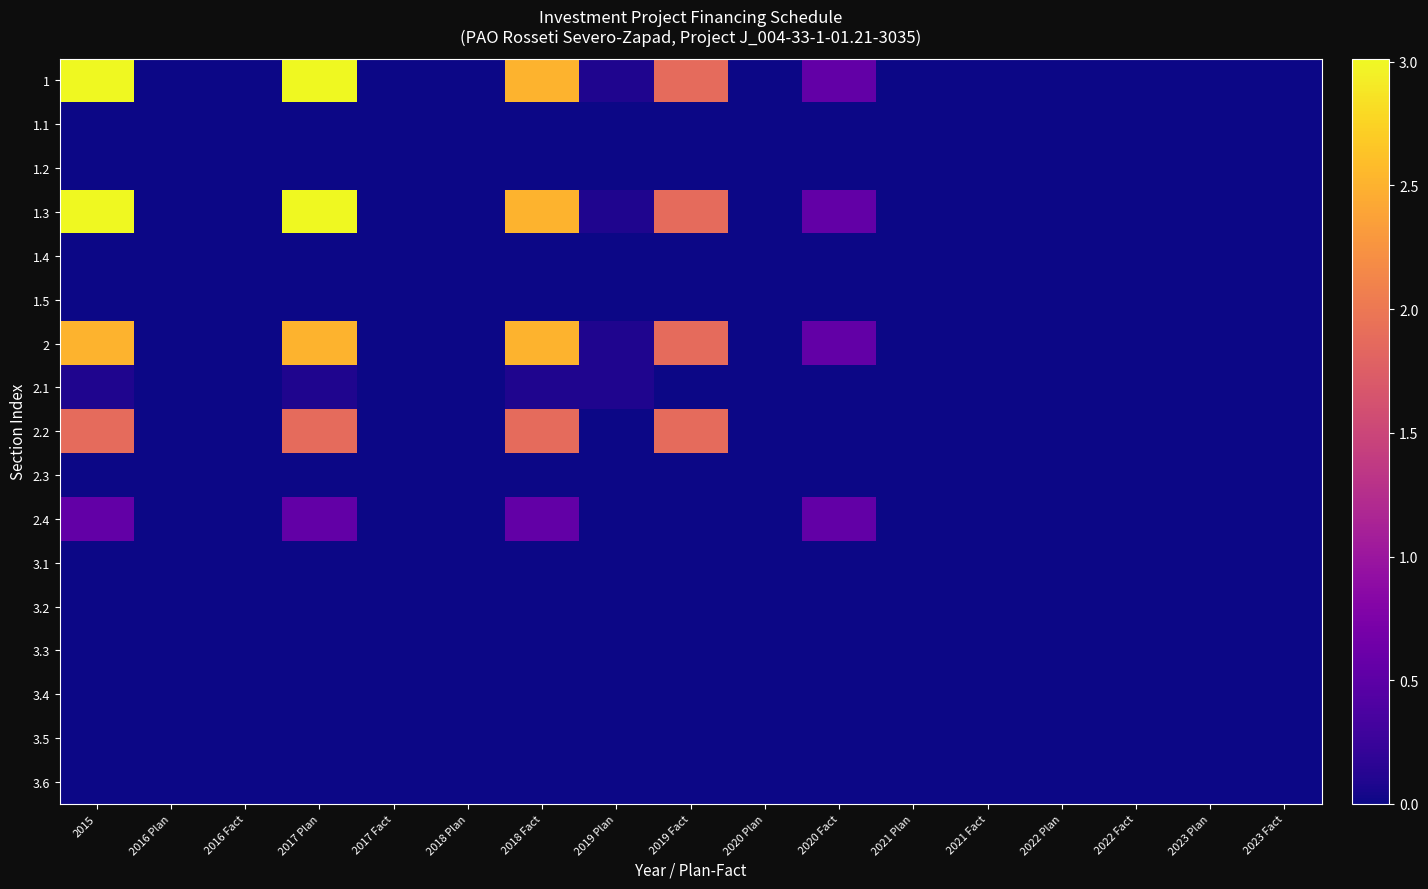

Reading right to left, transcribe all the data shown in this chart.

1: 2023 Fact=0.0	2023 Plan=0.0	2022 Fact=0.0	2022 Plan=0.0	2021 Fact=0.0	2021 Plan=0.0	2020 Fact=0.5	2020 Plan=0.0	2019 Fact=1.9	2019 Plan=0.1	2018 Fact=2.5	2018 Plan=0.0	2017 Fact=0.0	2017 Plan=3.0	2016 Fact=0.0	2016 Plan=0.0	2015=3.0
1.1: 2023 Fact=0.0	2023 Plan=0.0	2022 Fact=0.0	2022 Plan=0.0	2021 Fact=0.0	2021 Plan=0.0	2020 Fact=0.0	2020 Plan=0.0	2019 Fact=0.0	2019 Plan=0.0	2018 Fact=0.0	2018 Plan=0.0	2017 Fact=0.0	2017 Plan=0.0	2016 Fact=0.0	2016 Plan=0.0	2015=0.0
1.2: 2023 Fact=0.0	2023 Plan=0.0	2022 Fact=0.0	2022 Plan=0.0	2021 Fact=0.0	2021 Plan=0.0	2020 Fact=0.0	2020 Plan=0.0	2019 Fact=0.0	2019 Plan=0.0	2018 Fact=0.0	2018 Plan=0.0	2017 Fact=0.0	2017 Plan=0.0	2016 Fact=0.0	2016 Plan=0.0	2015=0.0
1.3: 2023 Fact=0.0	2023 Plan=0.0	2022 Fact=0.0	2022 Plan=0.0	2021 Fact=0.0	2021 Plan=0.0	2020 Fact=0.5	2020 Plan=0.0	2019 Fact=1.9	2019 Plan=0.1	2018 Fact=2.5	2018 Plan=0.0	2017 Fact=0.0	2017 Plan=3.0	2016 Fact=0.0	2016 Plan=0.0	2015=3.0
1.4: 2023 Fact=0.0	2023 Plan=0.0	2022 Fact=0.0	2022 Plan=0.0	2021 Fact=0.0	2021 Plan=0.0	2020 Fact=0.0	2020 Plan=0.0	2019 Fact=0.0	2019 Plan=0.0	2018 Fact=0.0	2018 Plan=0.0	2017 Fact=0.0	2017 Plan=0.0	2016 Fact=0.0	2016 Plan=0.0	2015=0.0
1.5: 2023 Fact=0.0	2023 Plan=0.0	2022 Fact=0.0	2022 Plan=0.0	2021 Fact=0.0	2021 Plan=0.0	2020 Fact=0.0	2020 Plan=0.0	2019 Fact=0.0	2019 Plan=0.0	2018 Fact=0.0	2018 Plan=0.0	2017 Fact=0.0	2017 Plan=0.0	2016 Fact=0.0	2016 Plan=0.0	2015=0.0
2: 2023 Fact=0.0	2023 Plan=0.0	2022 Fact=0.0	2022 Plan=0.0	2021 Fact=0.0	2021 Plan=0.0	2020 Fact=0.5	2020 Plan=0.0	2019 Fact=1.9	2019 Plan=0.1	2018 Fact=2.5	2018 Plan=0.0	2017 Fact=0.0	2017 Plan=2.5	2016 Fact=0.0	2016 Plan=0.0	2015=2.5
2.1: 2023 Fact=0.0	2023 Plan=0.0	2022 Fact=0.0	2022 Plan=0.0	2021 Fact=0.0	2021 Plan=0.0	2020 Fact=0.0	2020 Plan=0.0	2019 Fact=0.0	2019 Plan=0.1	2018 Fact=0.1	2018 Plan=0.0	2017 Fact=0.0	2017 Plan=0.1	2016 Fact=0.0	2016 Plan=0.0	2015=0.1
2.2: 2023 Fact=0.0	2023 Plan=0.0	2022 Fact=0.0	2022 Plan=0.0	2021 Fact=0.0	2021 Plan=0.0	2020 Fact=0.0	2020 Plan=0.0	2019 Fact=1.9	2019 Plan=0.0	2018 Fact=1.9	2018 Plan=0.0	2017 Fact=0.0	2017 Plan=1.9	2016 Fact=0.0	2016 Plan=0.0	2015=1.9
2.3: 2023 Fact=0.0	2023 Plan=0.0	2022 Fact=0.0	2022 Plan=0.0	2021 Fact=0.0	2021 Plan=0.0	2020 Fact=0.0	2020 Plan=0.0	2019 Fact=0.0	2019 Plan=0.0	2018 Fact=0.0	2018 Plan=0.0	2017 Fact=0.0	2017 Plan=0.0	2016 Fact=0.0	2016 Plan=0.0	2015=0.0
2.4: 2023 Fact=0.0	2023 Plan=0.0	2022 Fact=0.0	2022 Plan=0.0	2021 Fact=0.0	2021 Plan=0.0	2020 Fact=0.5	2020 Plan=0.0	2019 Fact=0.0	2019 Plan=0.0	2018 Fact=0.5	2018 Plan=0.0	2017 Fact=0.0	2017 Plan=0.5	2016 Fact=0.0	2016 Plan=0.0	2015=0.5
3.1: 2023 Fact=0.0	2023 Plan=0.0	2022 Fact=0.0	2022 Plan=0.0	2021 Fact=0.0	2021 Plan=0.0	2020 Fact=0.0	2020 Plan=0.0	2019 Fact=0.0	2019 Plan=0.0	2018 Fact=0.0	2018 Plan=0.0	2017 Fact=0.0	2017 Plan=0.0	2016 Fact=0.0	2016 Plan=0.0	2015=0.0
3.2: 2023 Fact=0.0	2023 Plan=0.0	2022 Fact=0.0	2022 Plan=0.0	2021 Fact=0.0	2021 Plan=0.0	2020 Fact=0.0	2020 Plan=0.0	2019 Fact=0.0	2019 Plan=0.0	2018 Fact=0.0	2018 Plan=0.0	2017 Fact=0.0	2017 Plan=0.0	2016 Fact=0.0	2016 Plan=0.0	2015=0.0
3.3: 2023 Fact=0.0	2023 Plan=0.0	2022 Fact=0.0	2022 Plan=0.0	2021 Fact=0.0	2021 Plan=0.0	2020 Fact=0.0	2020 Plan=0.0	2019 Fact=0.0	2019 Plan=0.0	2018 Fact=0.0	2018 Plan=0.0	2017 Fact=0.0	2017 Plan=0.0	2016 Fact=0.0	2016 Plan=0.0	2015=0.0
3.4: 2023 Fact=0.0	2023 Plan=0.0	2022 Fact=0.0	2022 Plan=0.0	2021 Fact=0.0	2021 Plan=0.0	2020 Fact=0.0	2020 Plan=0.0	2019 Fact=0.0	2019 Plan=0.0	2018 Fact=0.0	2018 Plan=0.0	2017 Fact=0.0	2017 Plan=0.0	2016 Fact=0.0	2016 Plan=0.0	2015=0.0
3.5: 2023 Fact=0.0	2023 Plan=0.0	2022 Fact=0.0	2022 Plan=0.0	2021 Fact=0.0	2021 Plan=0.0	2020 Fact=0.0	2020 Plan=0.0	2019 Fact=0.0	2019 Plan=0.0	2018 Fact=0.0	2018 Plan=0.0	2017 Fact=0.0	2017 Plan=0.0	2016 Fact=0.0	2016 Plan=0.0	2015=0.0
3.6: 2023 Fact=0.0	2023 Plan=0.0	2022 Fact=0.0	2022 Plan=0.0	2021 Fact=0.0	2021 Plan=0.0	2020 Fact=0.0	2020 Plan=0.0	2019 Fact=0.0	2019 Plan=0.0	2018 Fact=0.0	2018 Plan=0.0	2017 Fact=0.0	2017 Plan=0.0	2016 Fact=0.0	2016 Plan=0.0	2015=0.0